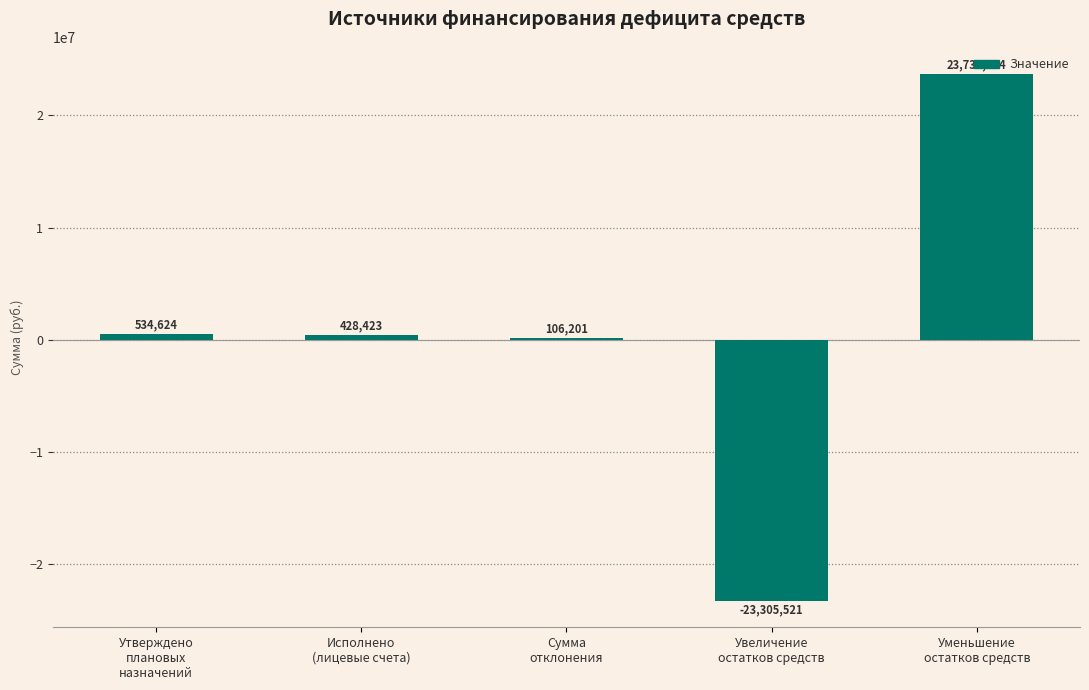

Where does the data first go above 428422?

Утверждено
плановых
назначений